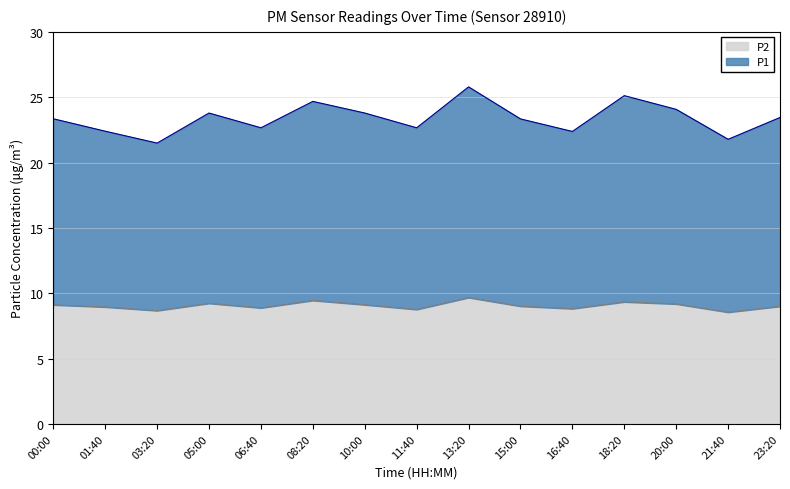

True or false: P2 and P1 cross at least once.

False